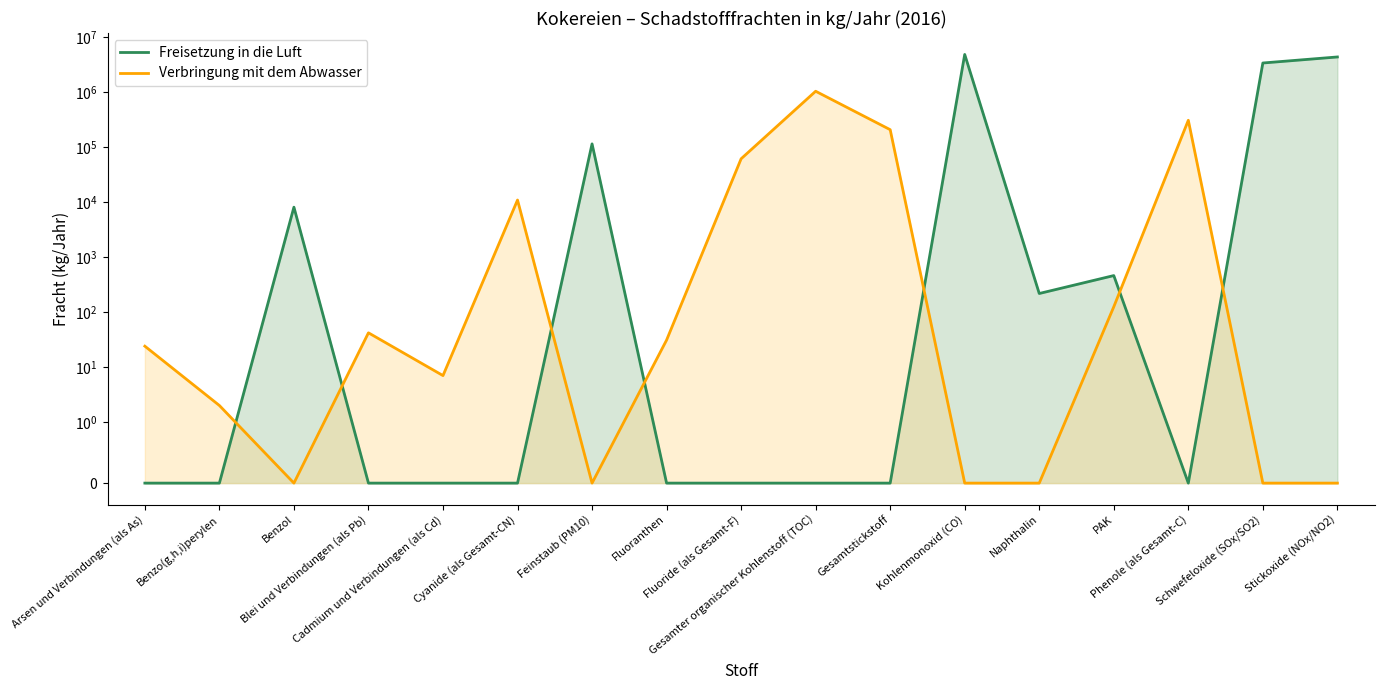

After their last crossing, which series has the higher values: Verbringung mit dem Abwasser or Freisetzung in die Luft?

Freisetzung in die Luft